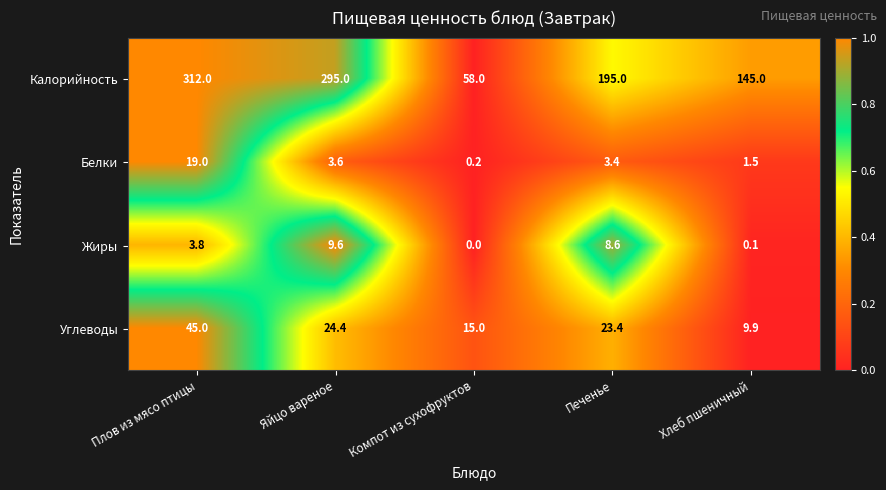

What is the sum of all Калорийность values?

1005.0